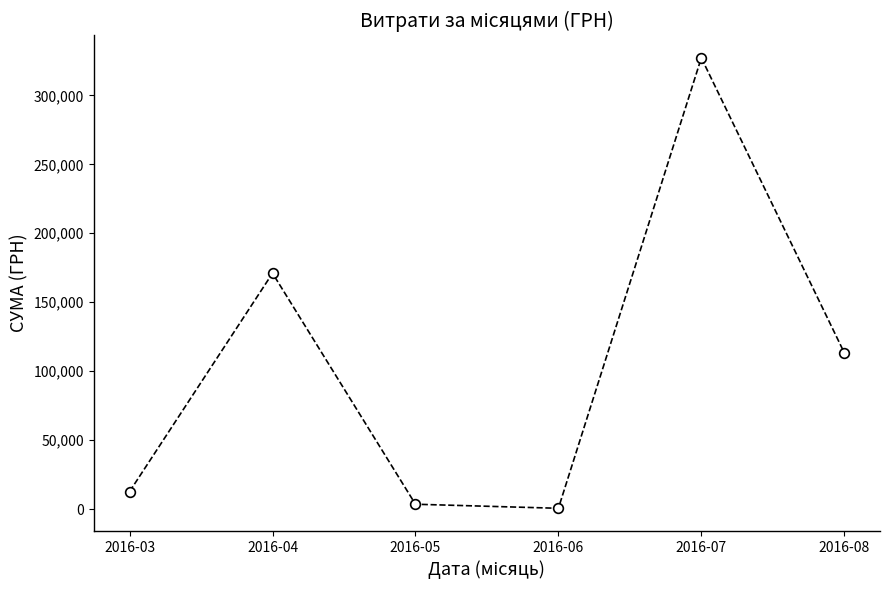

What is the average value?

104753.5